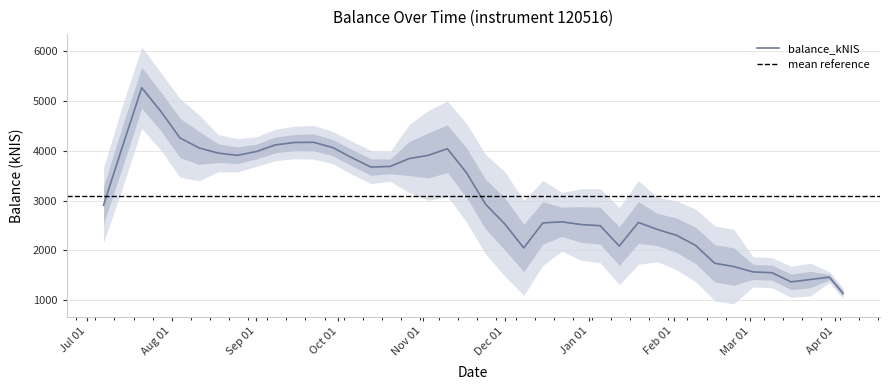

Is this an area chart (filled region under the line)?

No